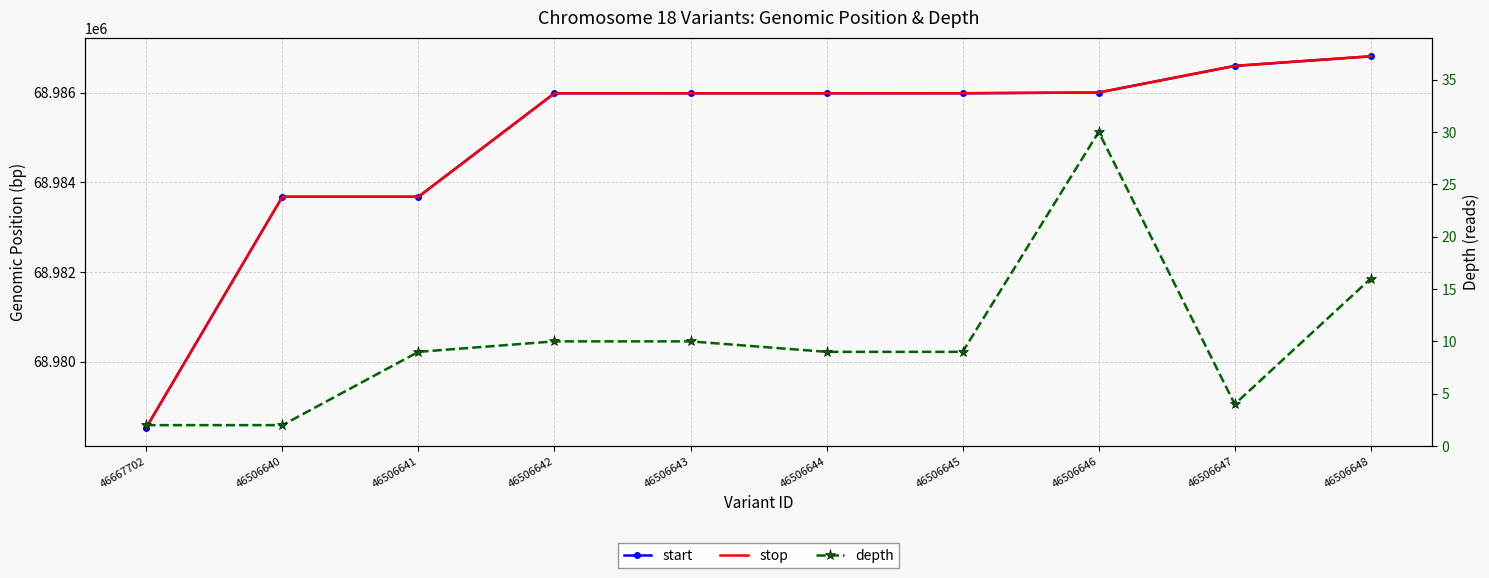

How many series are shown in this chart?

3